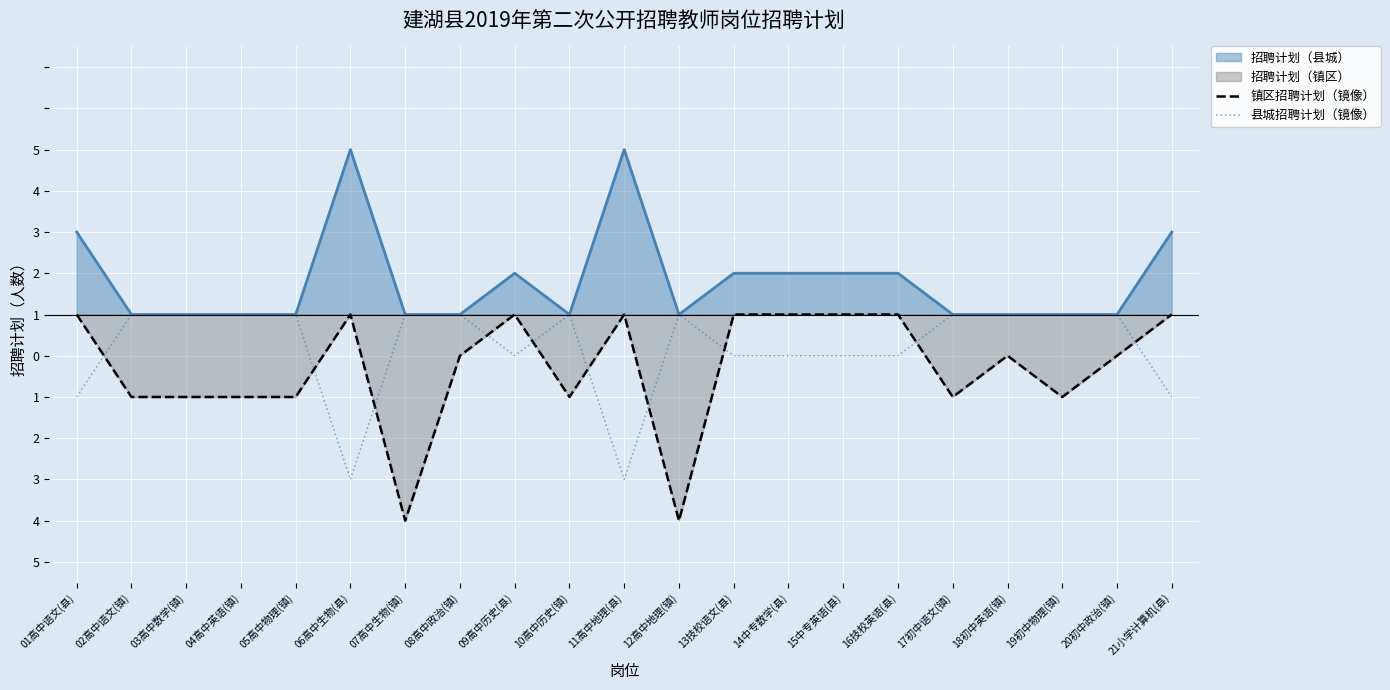

How many lines are shown in the chart?

2